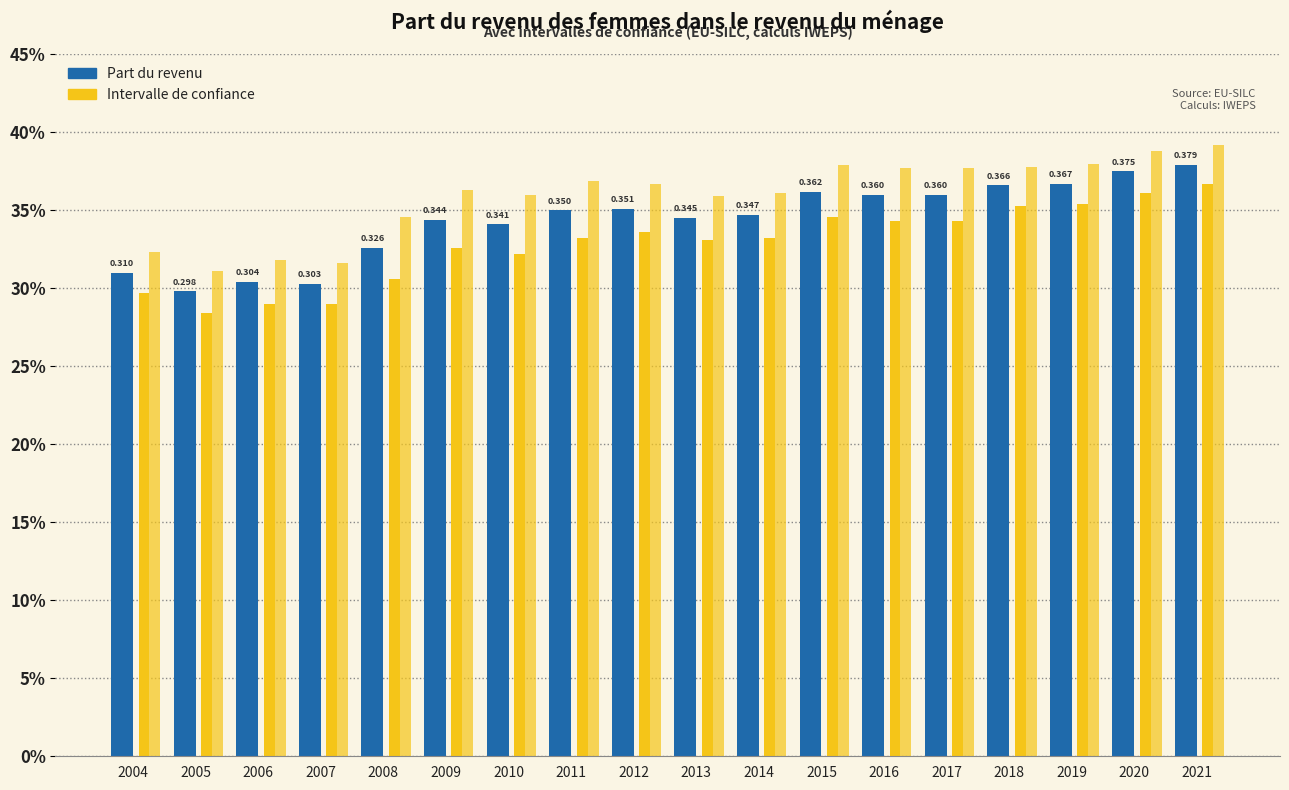

Does the chart contain stacked bars?

No